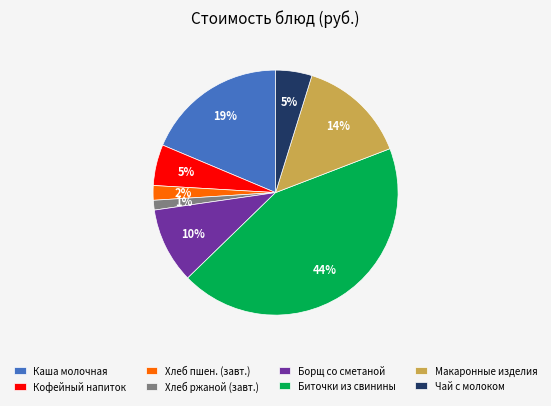

Which category has the smallest portion of the pie?

Хлеб ржаной (завт.)